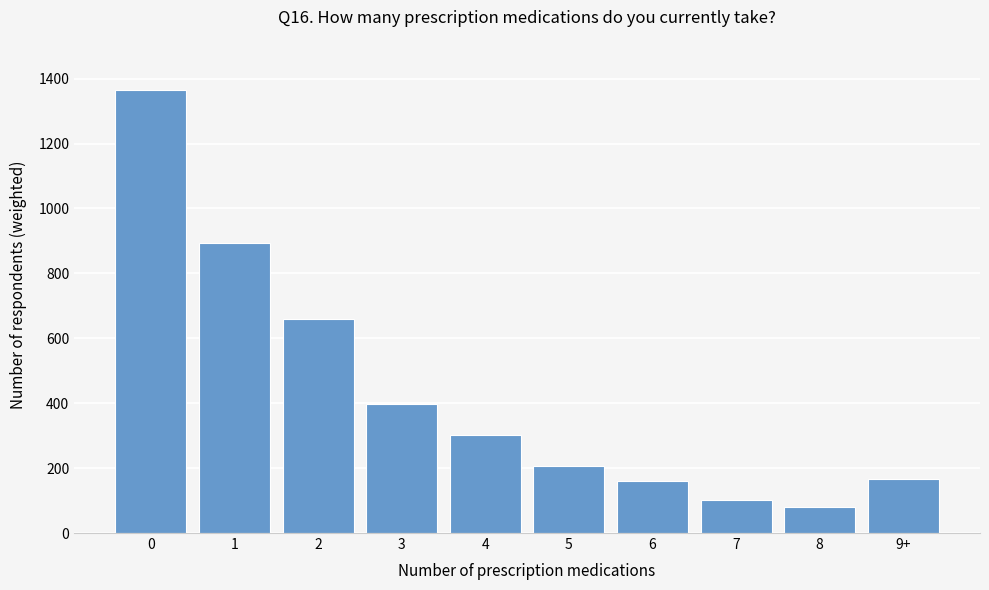

Reading left to right, transcribe all the data shown in this chart.

1364.7	894.0	660.4	398.5	303.2	205.6	160.0	100.6	80.2	167.9